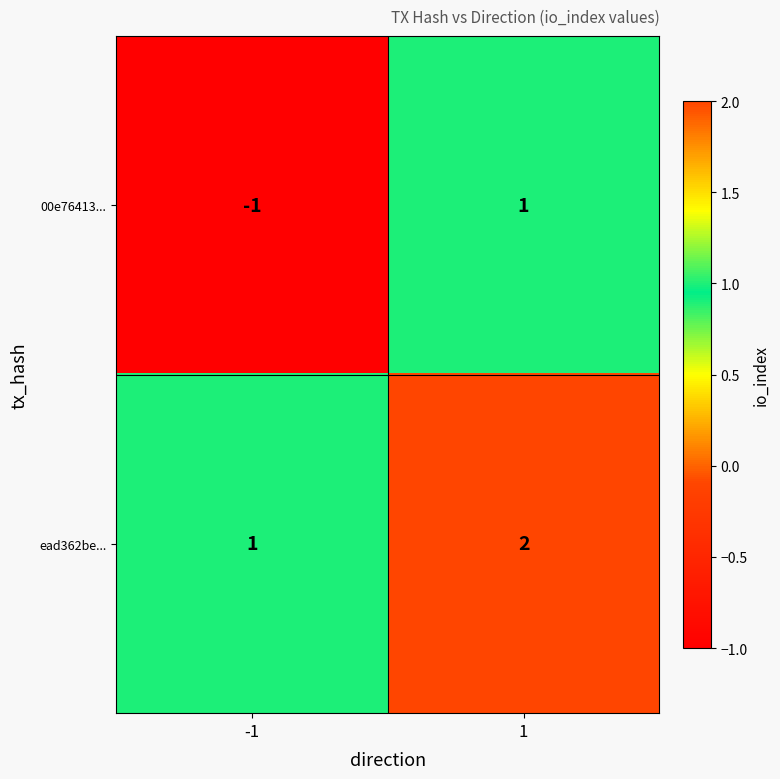

Reading right to left, transcribe all the data shown in this chart.

00e76413...: 1	-1
ead362be...: 2	1